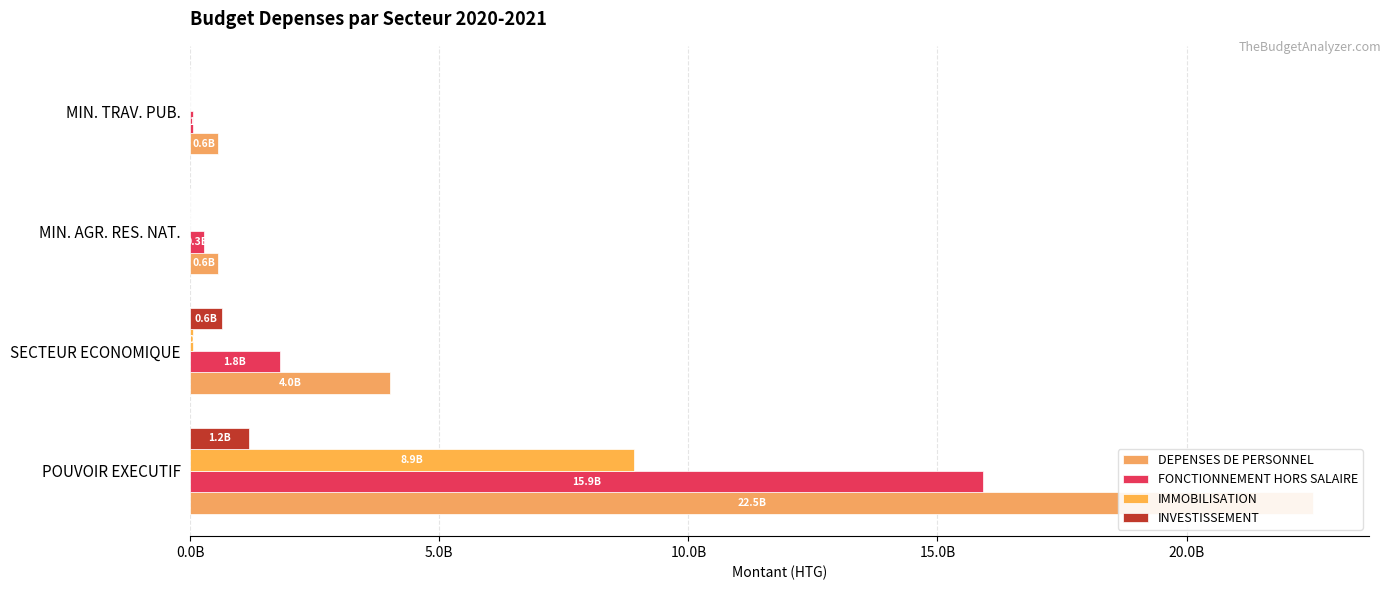

How many data points in FONCTIONNEMENT HORS SALAIRE are less than 1793171402?

2